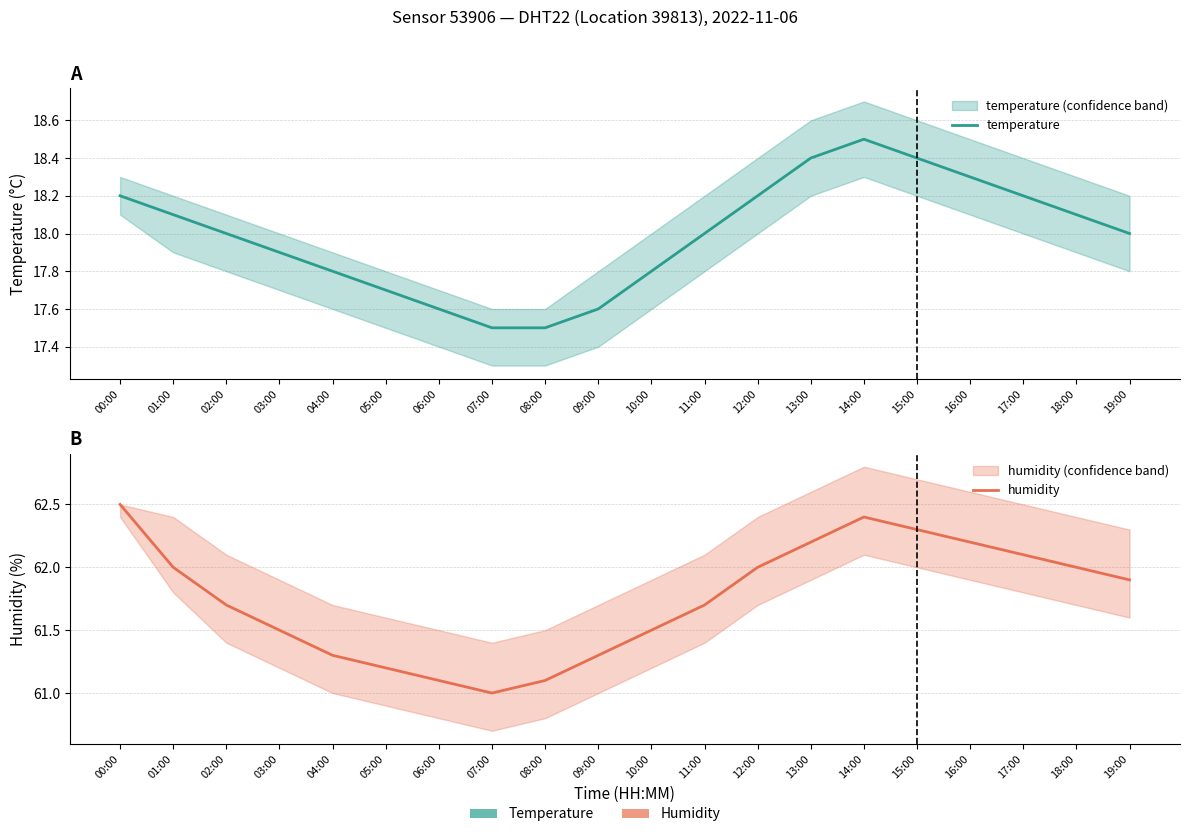

Between 00:00 and 14:00, which is larger?

14:00